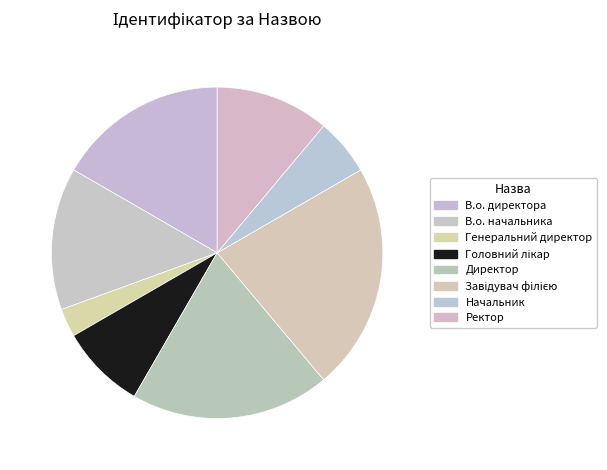

How many segments does this pie chart have?

8